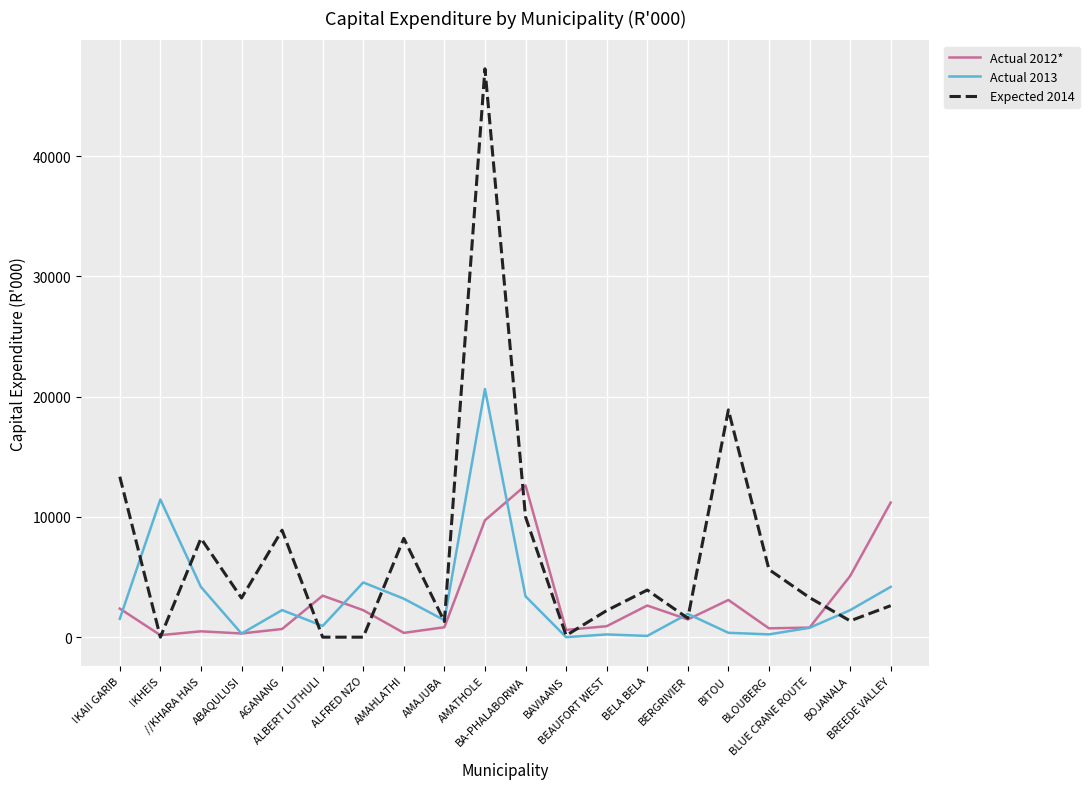

What is the highest value of the Actual 2012* series?

12621